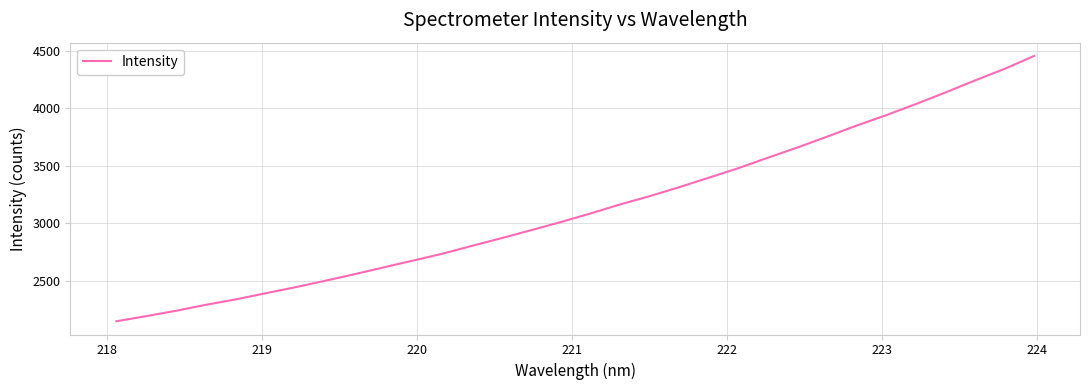

What is the sum of all values?

100394.5